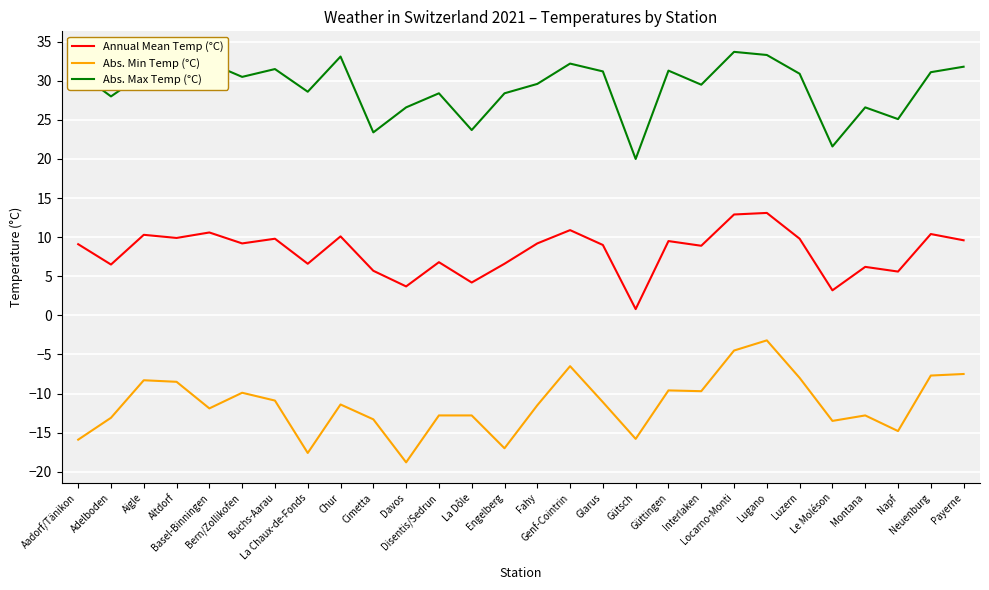

List the series in order of their overall mean, lowest first.

Abs. Min Temp (°C), Annual Mean Temp (°C), Abs. Max Temp (°C)